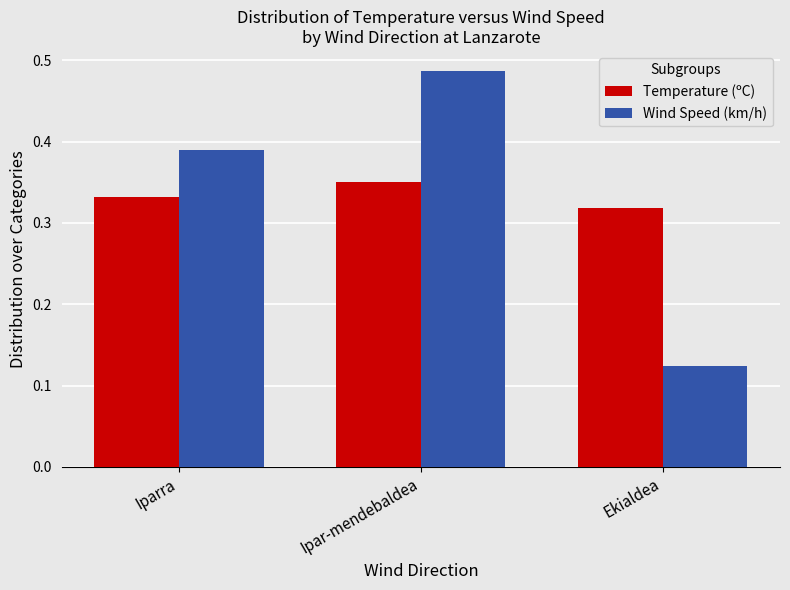

The value of Wind Speed (km/h) at Iparra is 0.1. True or false?

False